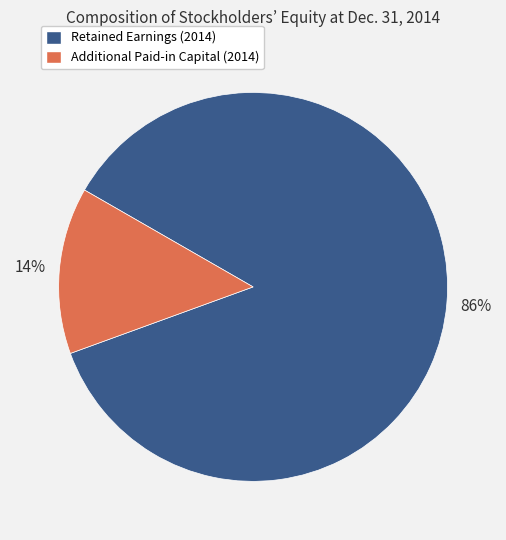

Which slice represents more than half of the pie?

Retained Earnings (2014)